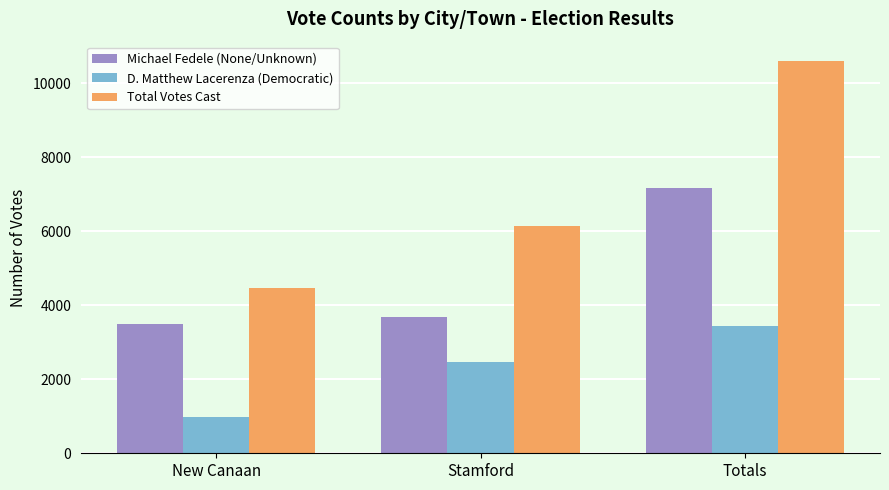

What position from the left is Totals?

3